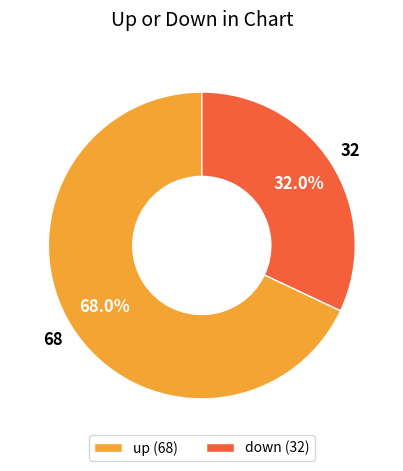

Do up and down together represent more than half of the pie?

Yes